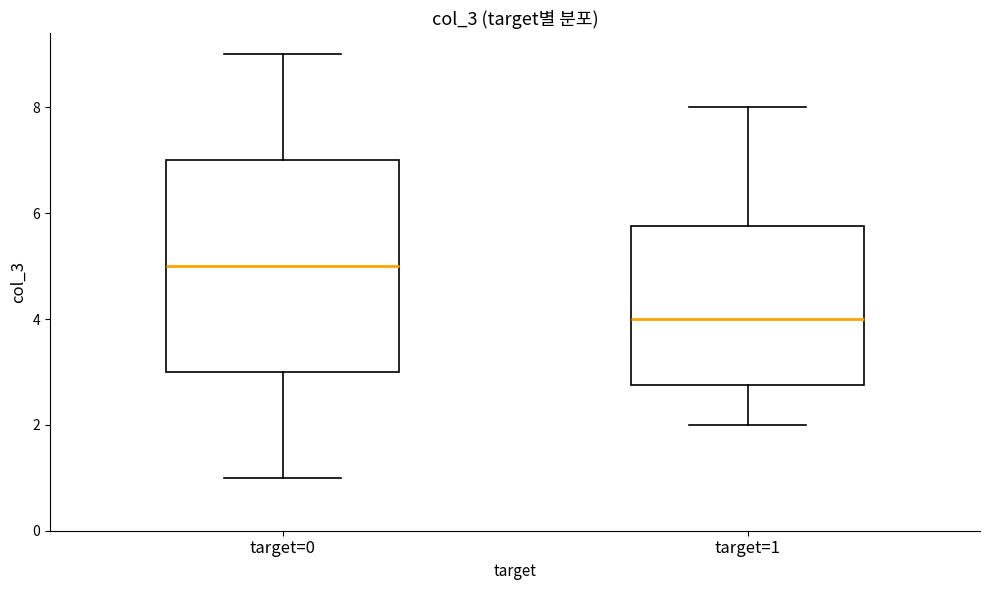

Where is the upper edge of the box for target=1 on the y-axis? The values are not printed on the chart, so give them approximately, as read against the axis.

5.8